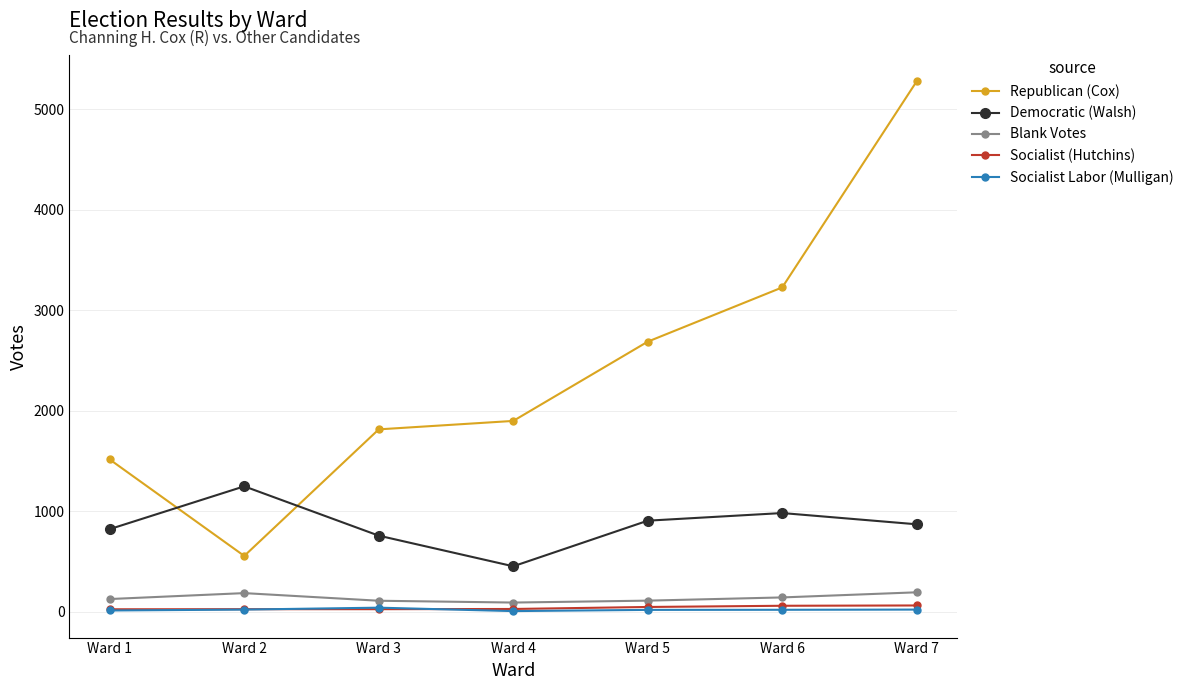

How many times do Democratic (Walsh) and Republican (Cox) cross each other?

2